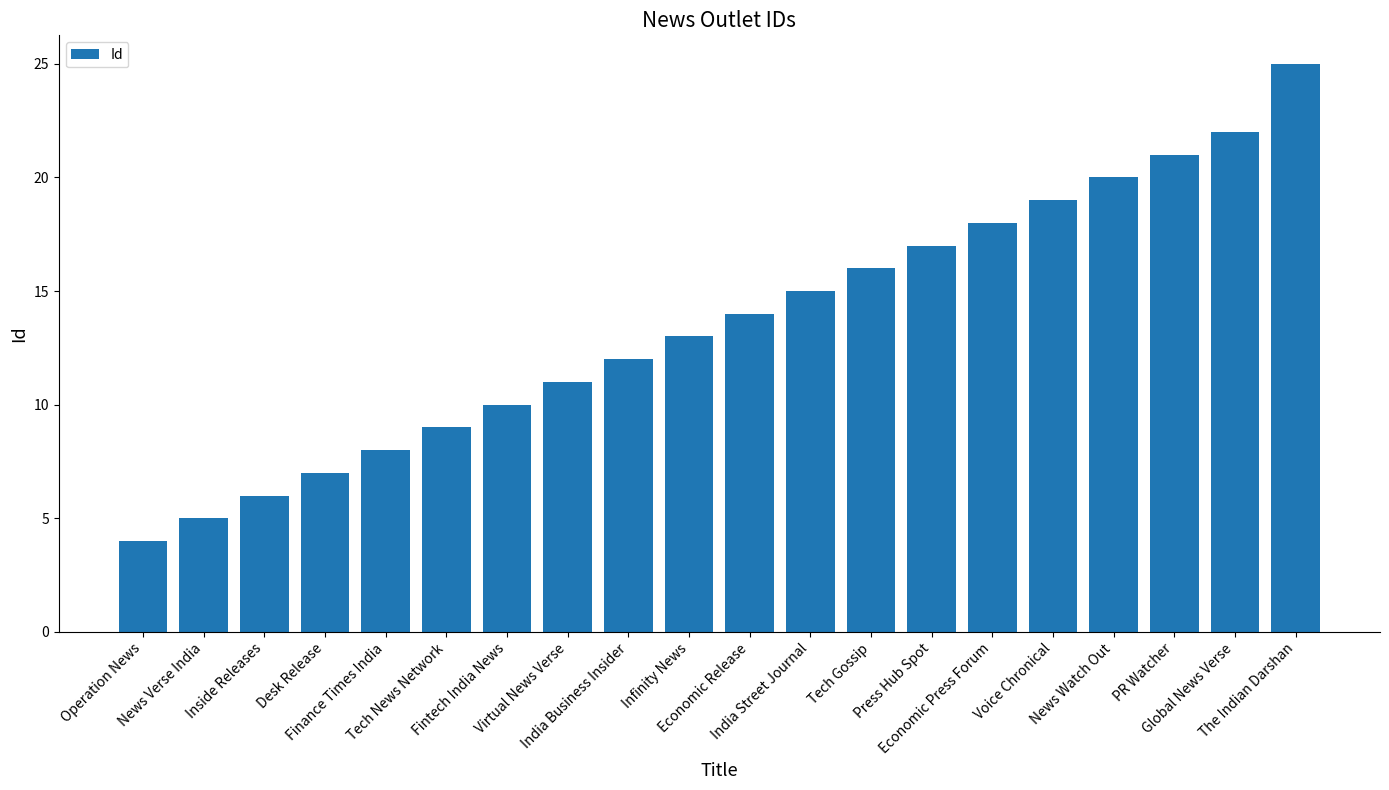

The value at Inside Releases is 3. True or false?

False